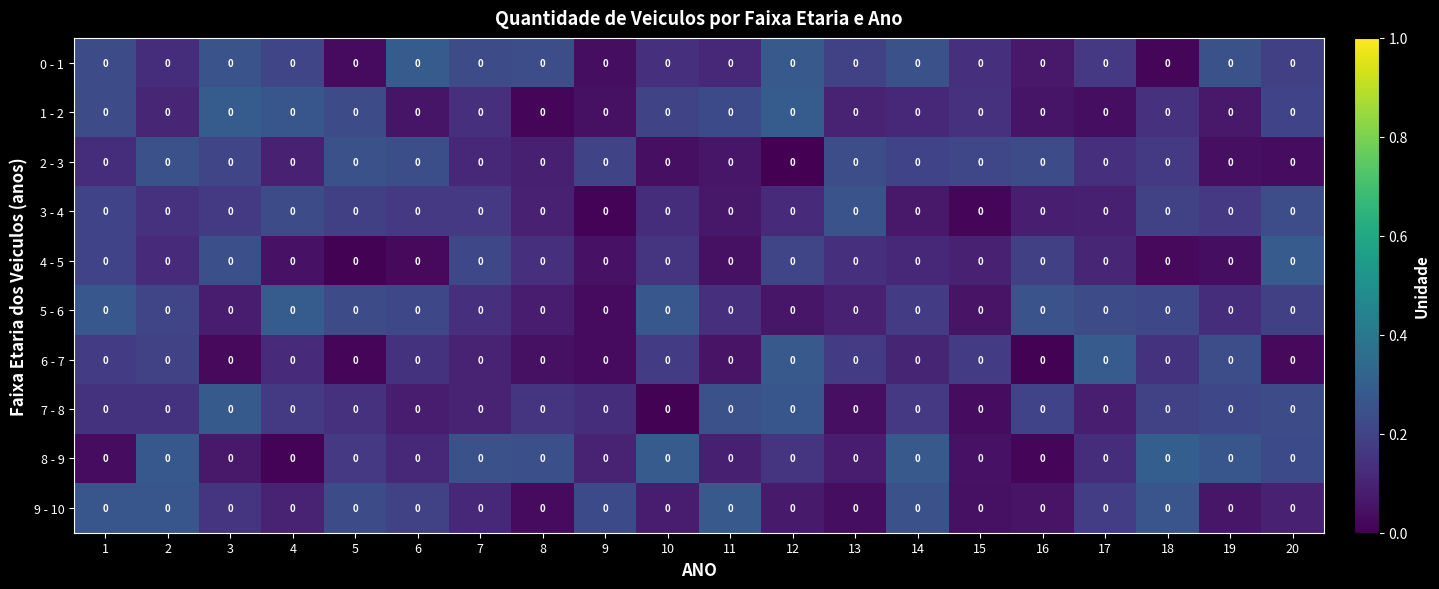

What is the difference between the second highest and minimum values in the 1 - 2 series?

0.3